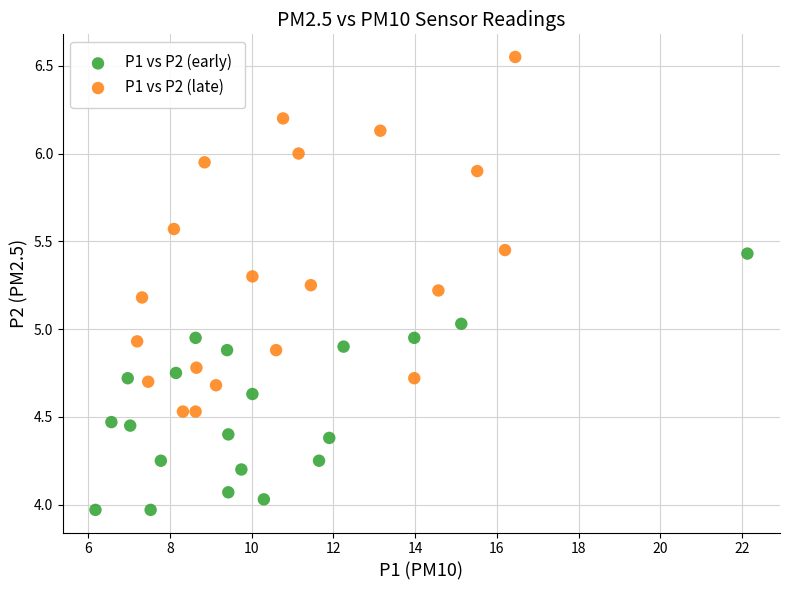

Which series contains the highest Y value?

P1 vs P2 (late)